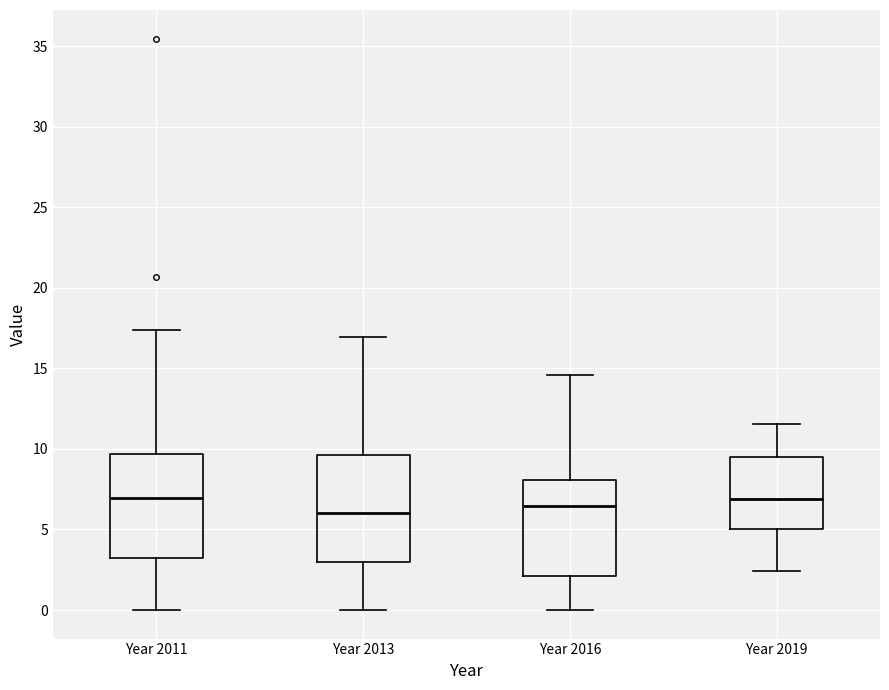

Where does the median line of the box for Year 2016 sit on the y-axis? The values are not printed on the chart, so give them approximately, as read against the axis.

6.5